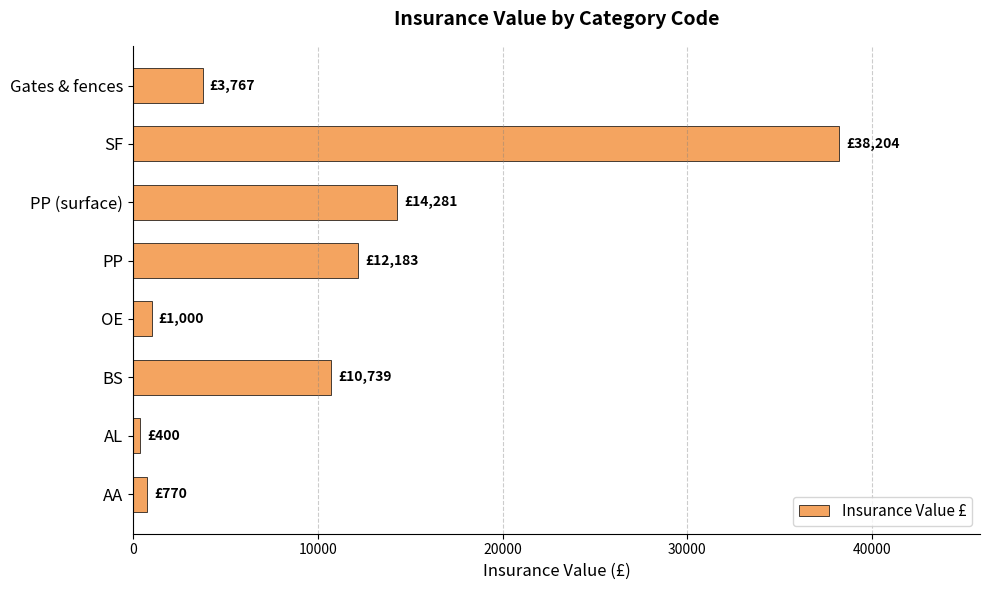

Which label corresponds to the largest value in the chart?

SF